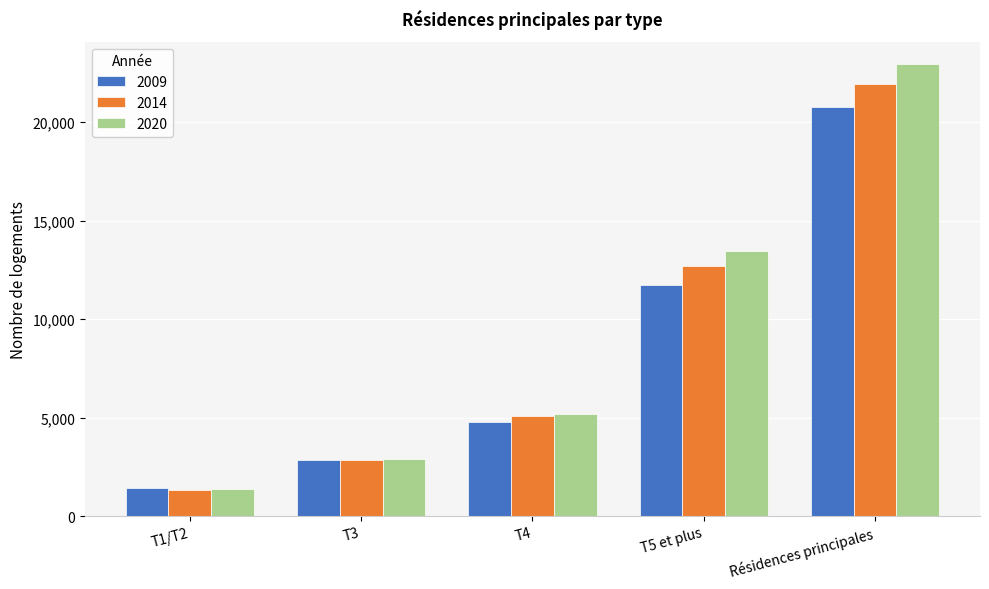

What is the maximum value shown in the chart?

22928.9